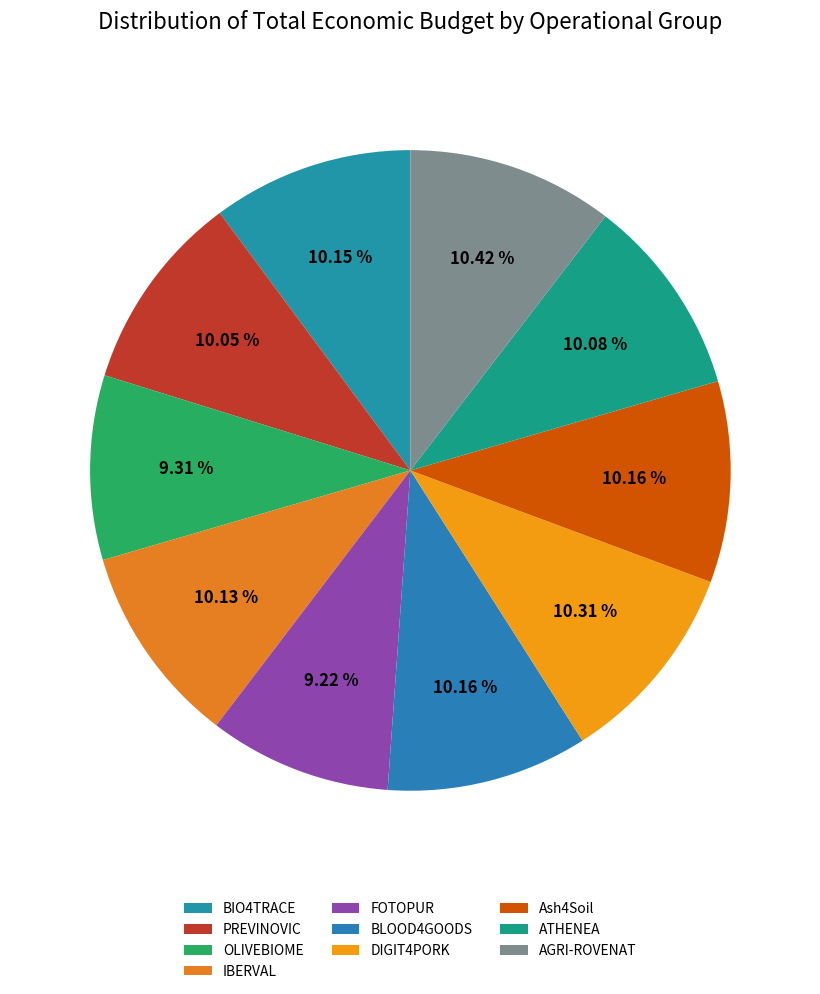

What percentage is NOT represented by Ash4Soil?

89.8%